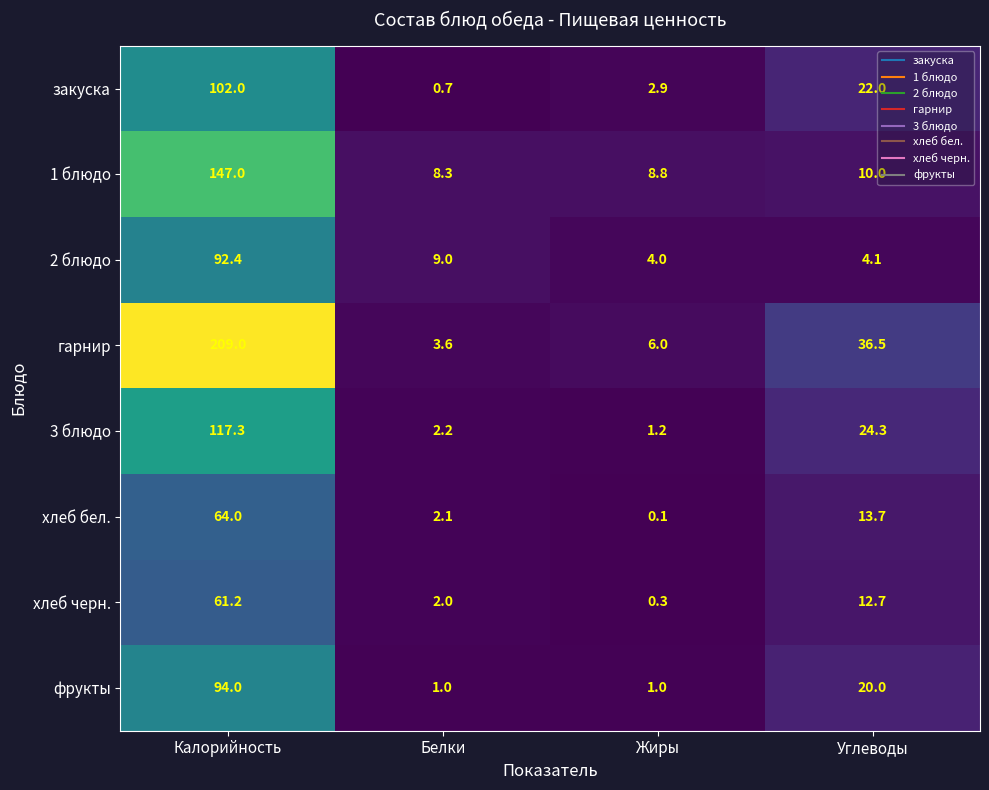

What is the difference between the highest and lowest values at Белки?

8.3